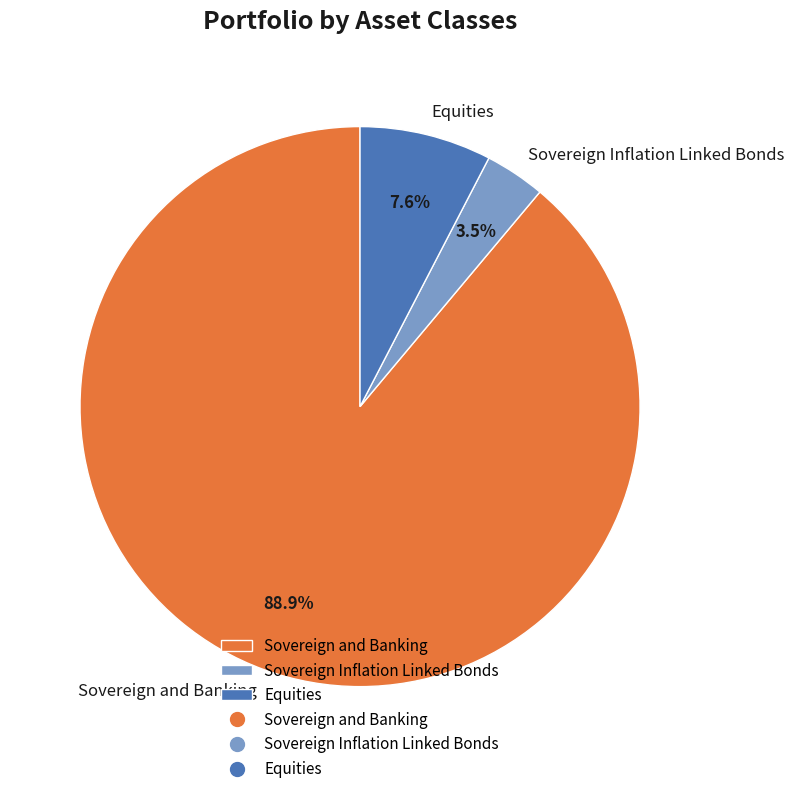

To the nearest percent, what portion does Equities represent?

8%